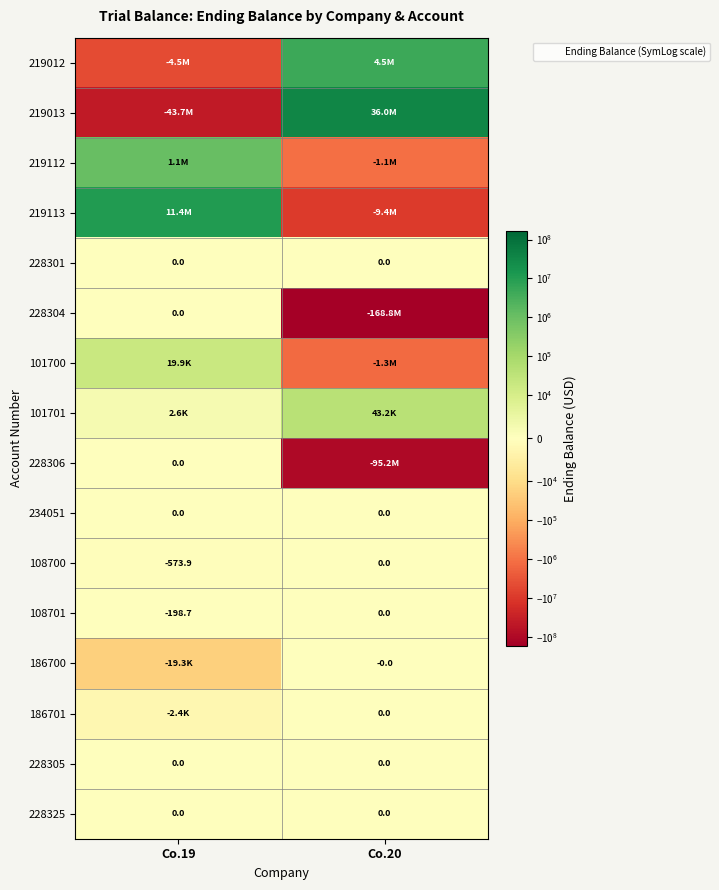

Is the value of 108701 at Co.19 greater than the value of 186701 at Co.20?

No